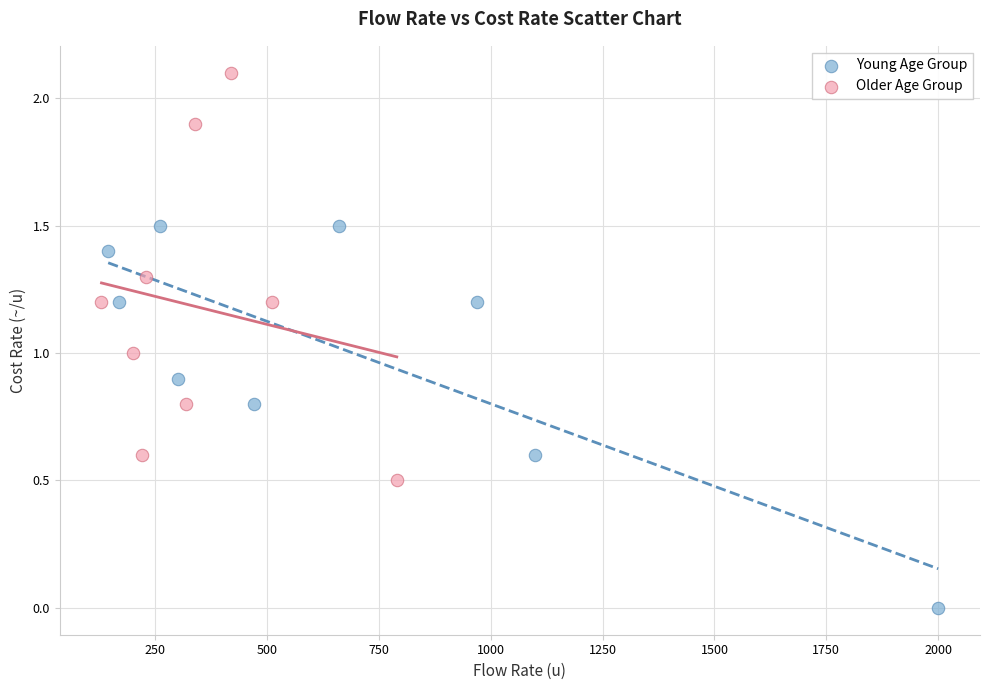

Which series has the widest spread of Y values?

Older Age Group